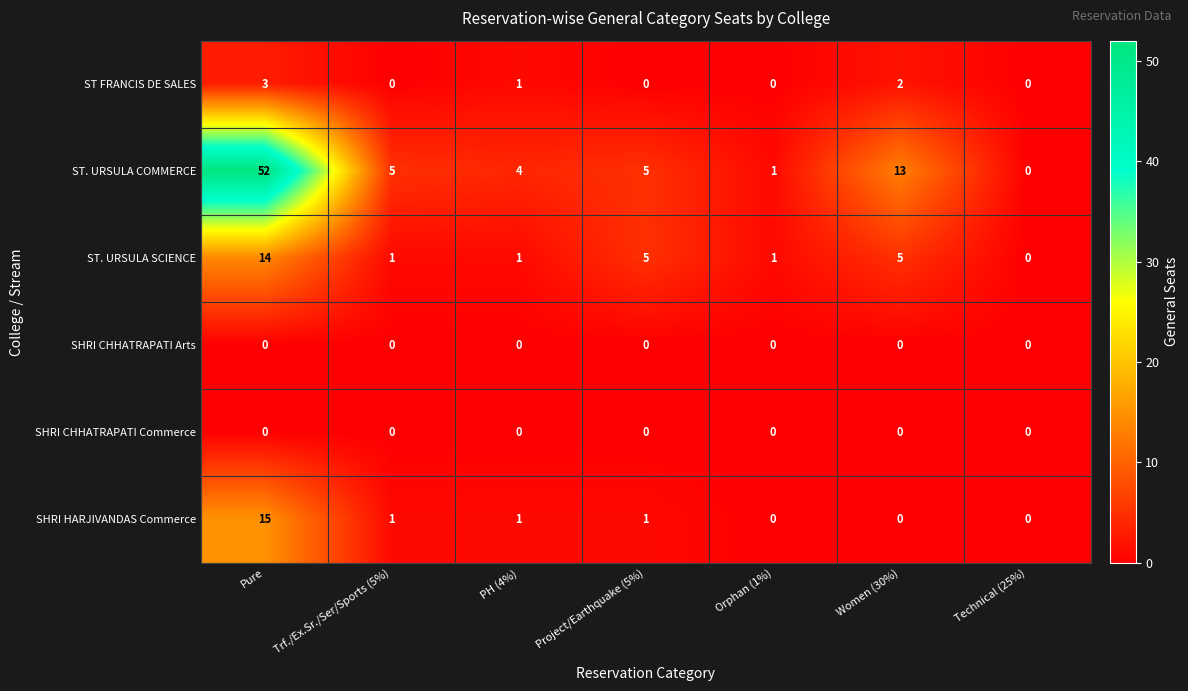

What is the difference between the maximum and second lowest values in the ST. URSULA COMMERCE series?

51